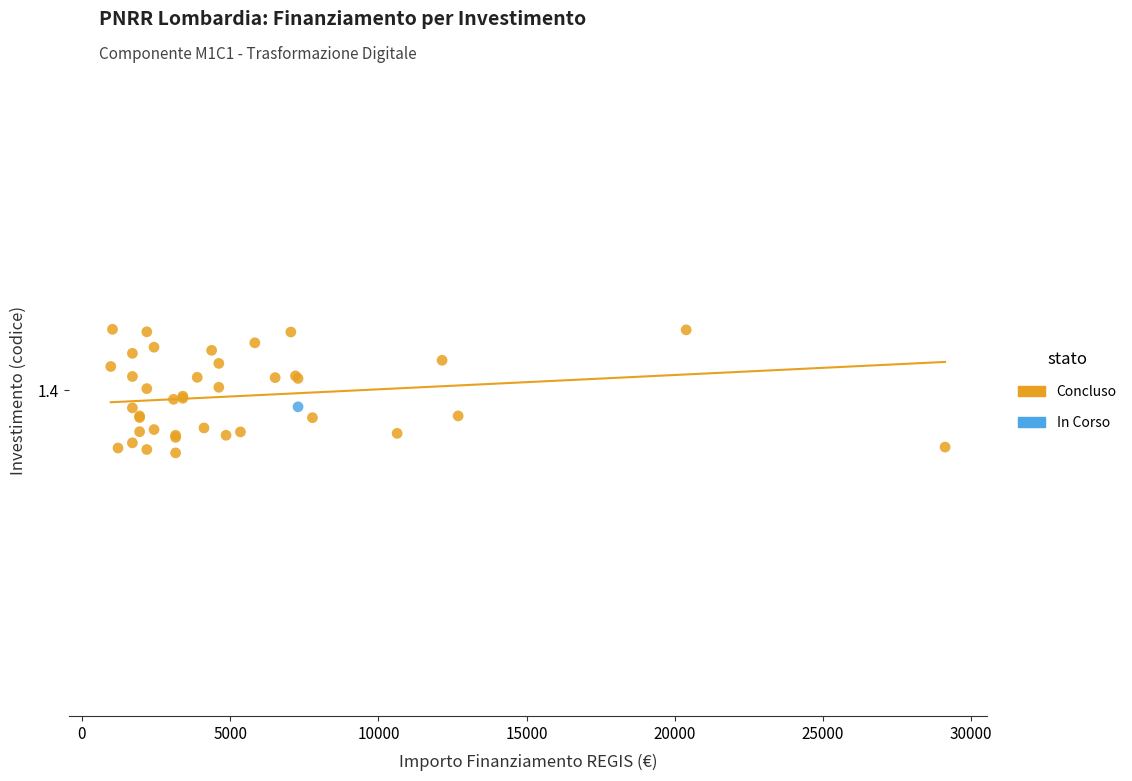

What are all the series names shown in the legend?

Concluso, In Corso